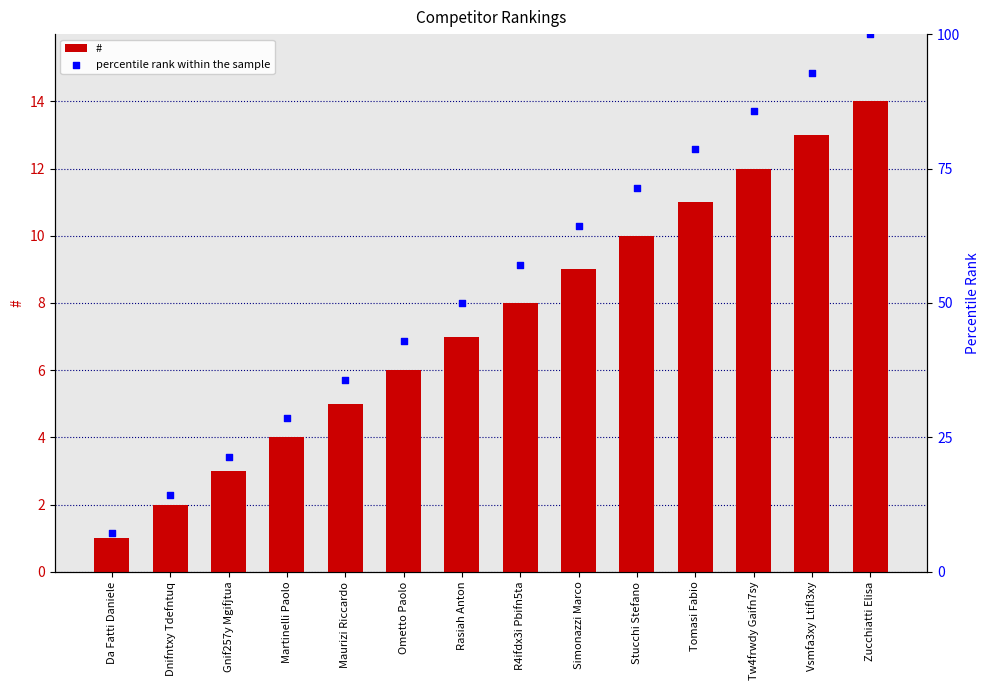

Which series contains the lowest Y value?

#